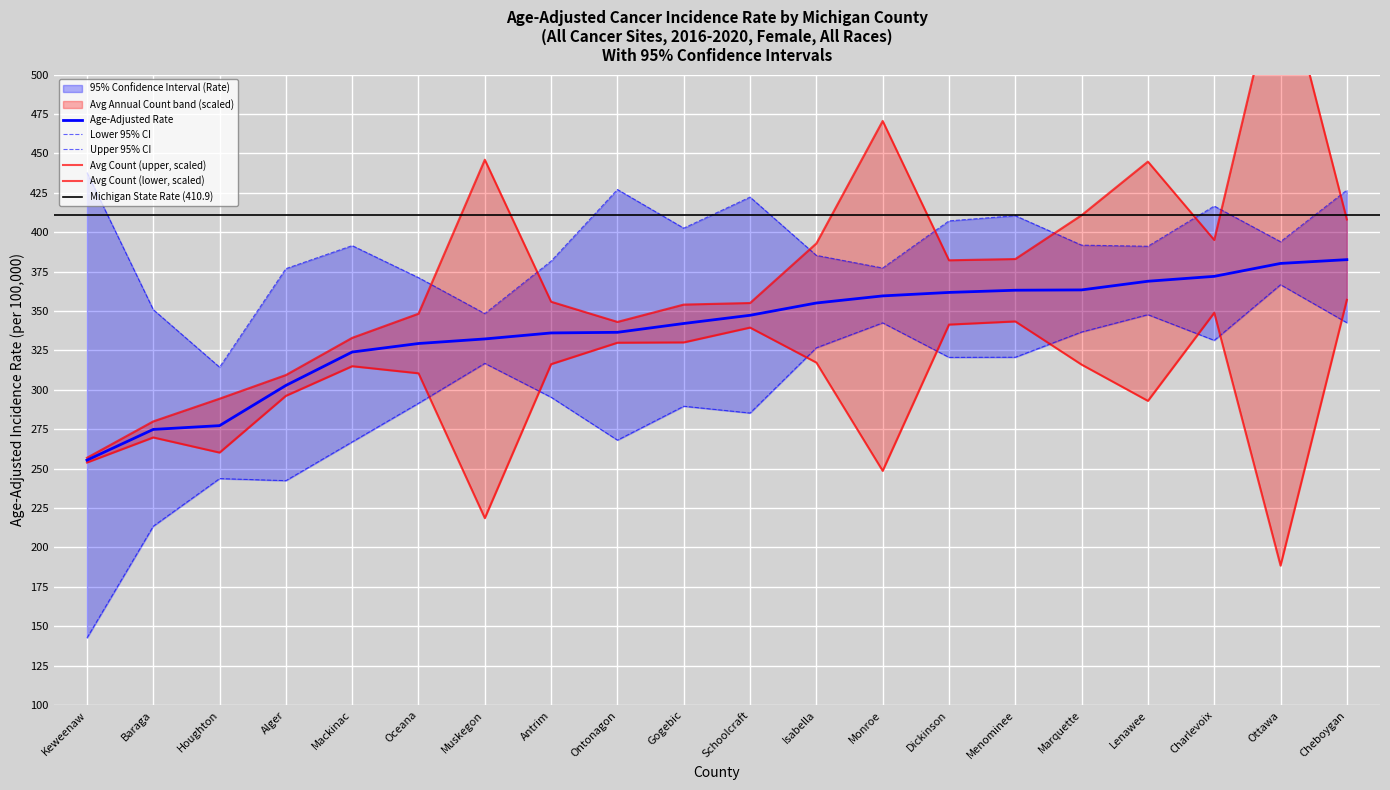

Reading right to left, what are all the values shown in this chart?

Age-Adjusted Rate: Cheboygan=382.6	Ottawa=380.2	Charlevoix=372.0	Lenawee=368.9	Marquette=363.4	Menominee=363.2	Dickinson=361.8	Monroe=359.6	Isabella=355.1	Schoolcraft=347.3	Gogebic=342.1	Ontonagon=336.5	Antrim=336.1	Muskegon=332.3	Oceana=329.4	Mackinac=324.0	Alger=302.8	Houghton=277.3	Baraga=274.9	Keweenaw=255.4
Lower 95% CI: Cheboygan=342.6	Ottawa=366.7	Charlevoix=331.4	Lenawee=347.7	Marquette=336.7	Menominee=320.7	Dickinson=320.6	Monroe=342.5	Isabella=326.7	Schoolcraft=285.3	Gogebic=289.6	Ontonagon=268.1	Antrim=295.3	Muskegon=316.8	Oceana=291.5	Mackinac=267.0	Alger=242.4	Houghton=243.7	Baraga=213.5	Keweenaw=142.6
Upper 95% CI: Cheboygan=426.7	Ottawa=394.0	Charlevoix=416.6	Lenawee=391.1	Marquette=391.8	Menominee=410.5	Dickinson=407.2	Monroe=377.3	Isabella=385.3	Schoolcraft=422.3	Gogebic=402.6	Ontonagon=427.1	Antrim=381.7	Muskegon=348.4	Oceana=371.2	Mackinac=391.5	Alger=376.9	Houghton=314.4	Baraga=350.9	Keweenaw=437.9